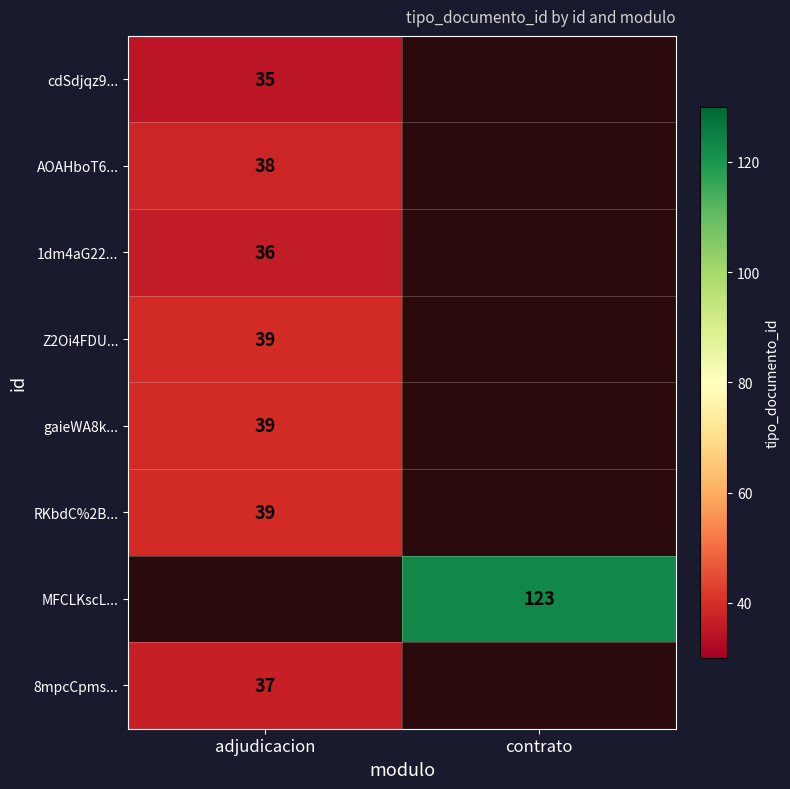

The value of MFCLKscL... at contrato is 123. True or false?

True